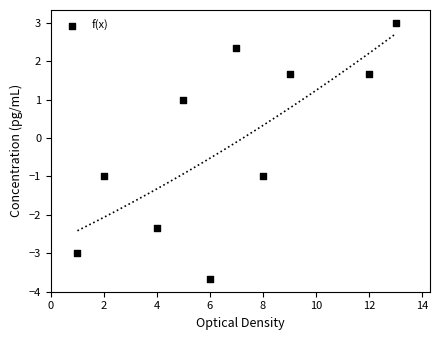

What is the range of Y values (max minus min)?

6.7